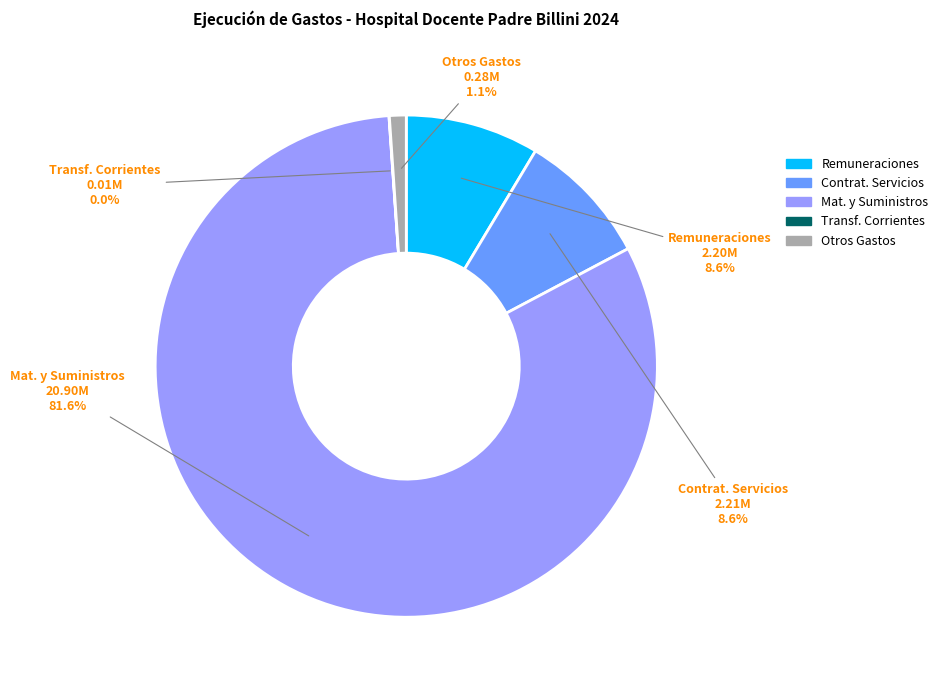

What is the total percentage of Otros Gastos and Remuneraciones?

9.7%